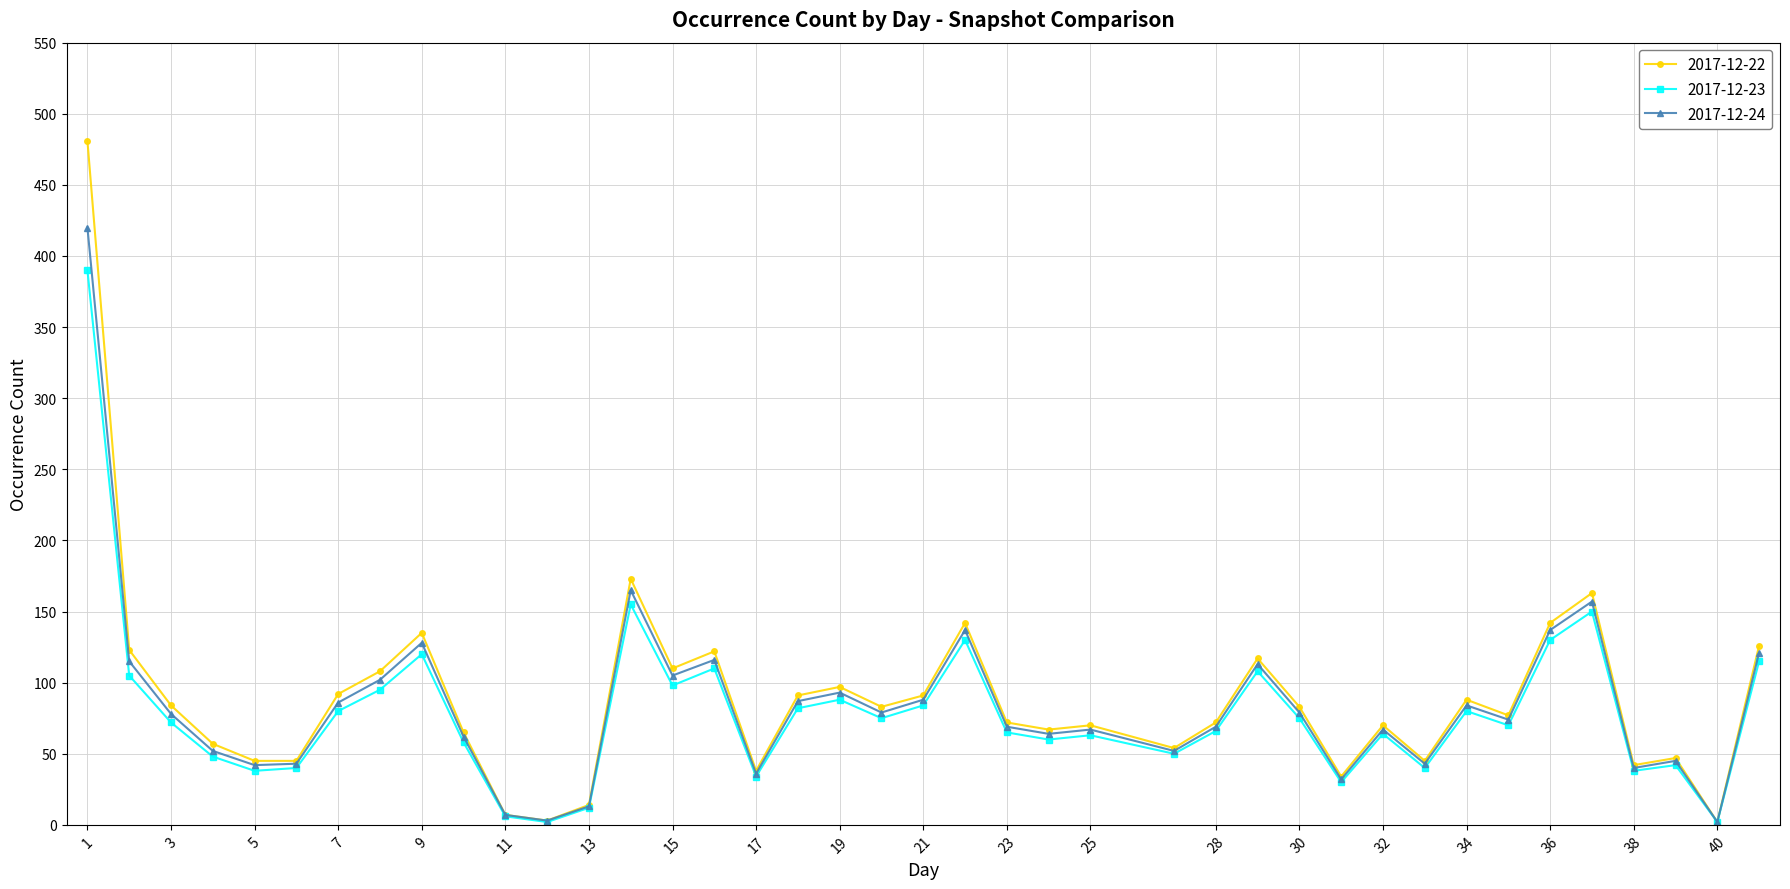

What is the maximum value shown in the chart?

481